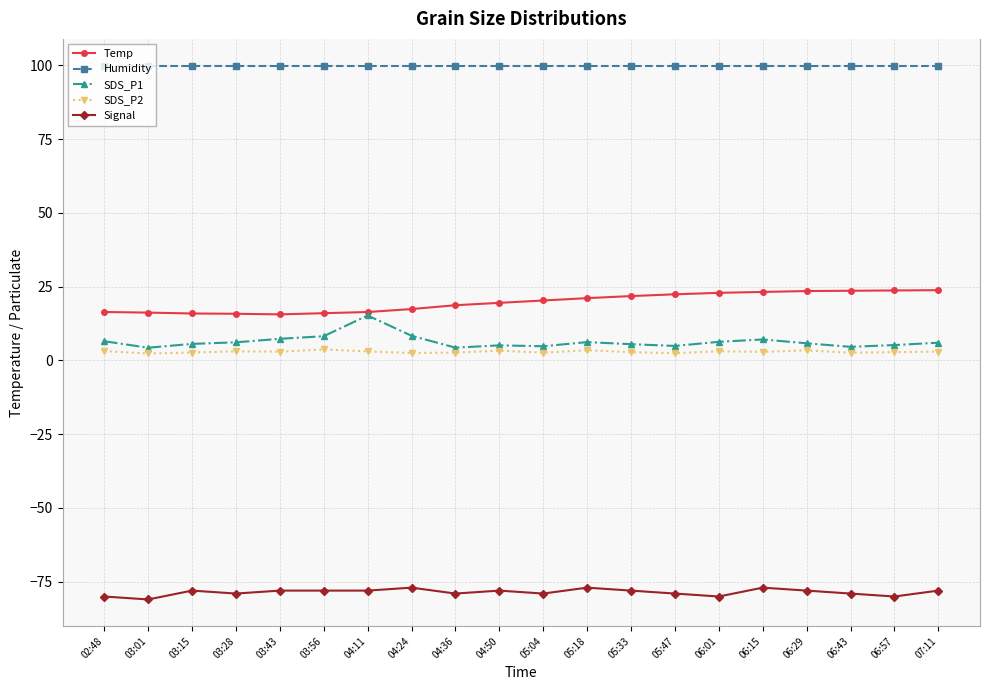

What is the lowest value of the Humidity series?

99.9